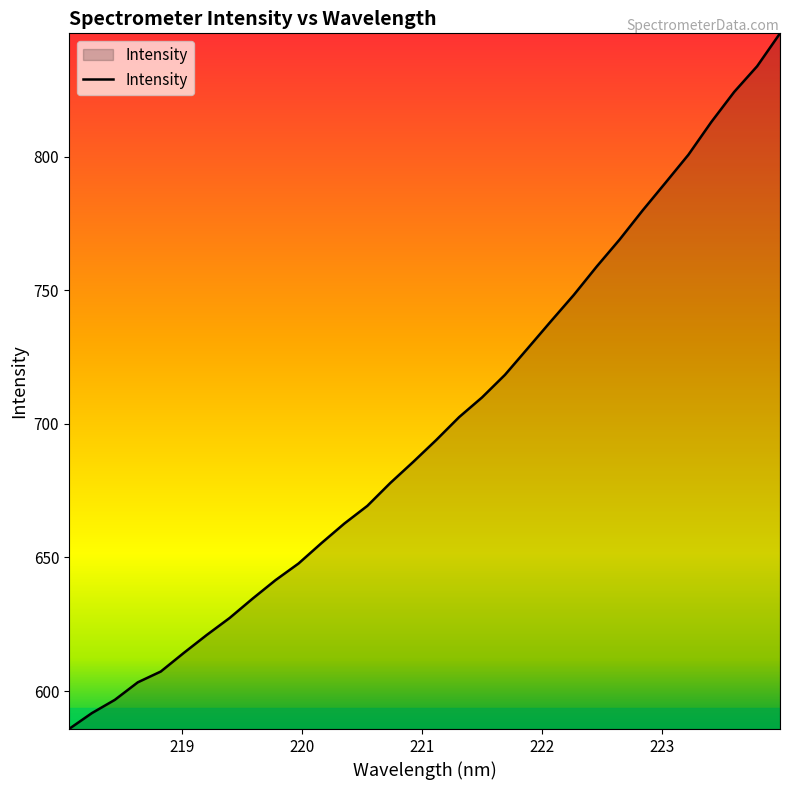

True or false: there are more than 1 points higher than both neighbors.

False